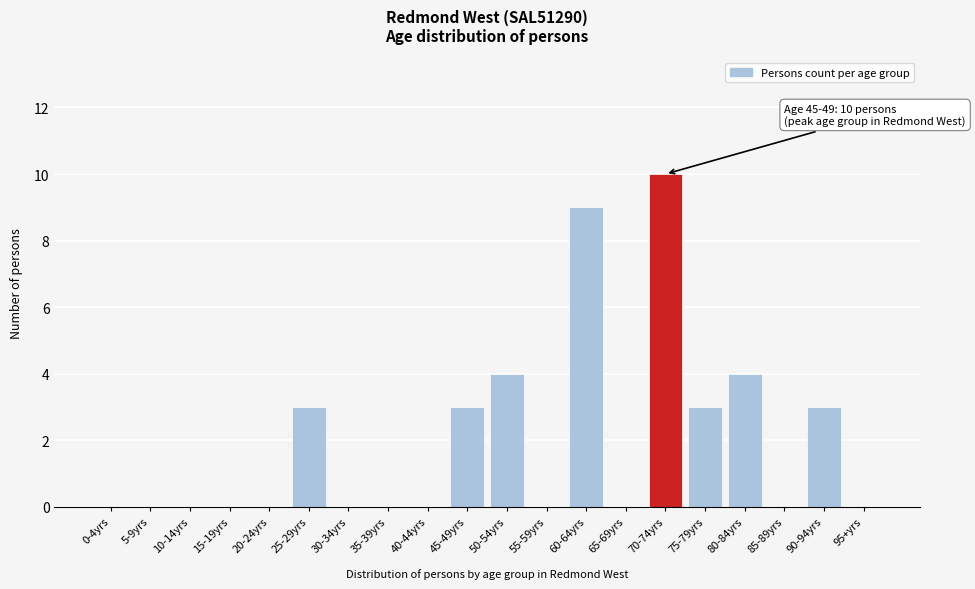

Reading left to right, extract all data points from this chart.

0-4yrs=0	5-9yrs=0	10-14yrs=0	15-19yrs=0	20-24yrs=0	25-29yrs=3	30-34yrs=0	35-39yrs=0	40-44yrs=0	45-49yrs=3	50-54yrs=4	55-59yrs=0	60-64yrs=9	65-69yrs=0	70-74yrs=10	75-79yrs=3	80-84yrs=4	85-89yrs=0	90-94yrs=3	95+yrs=0